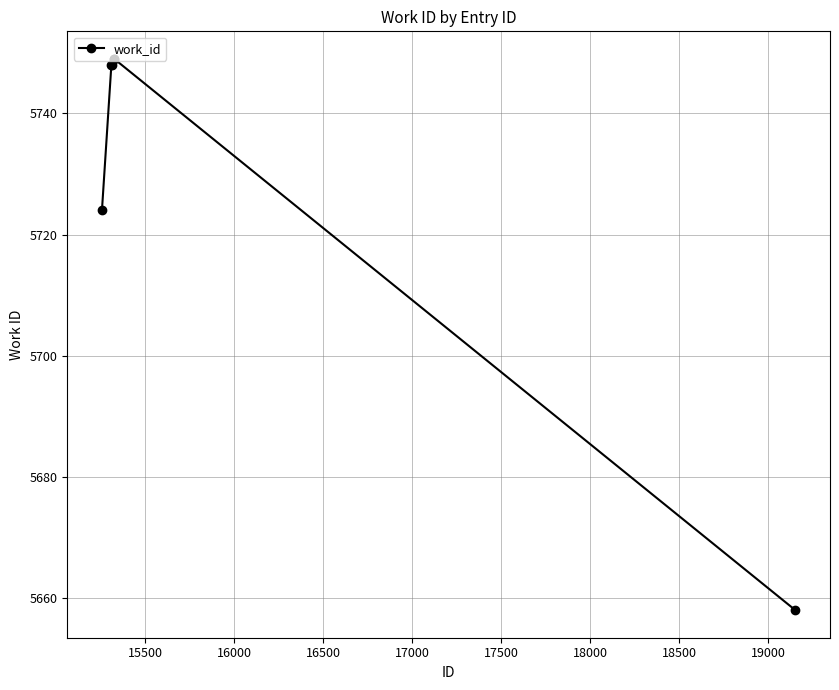

What is the sum of all values?

34376